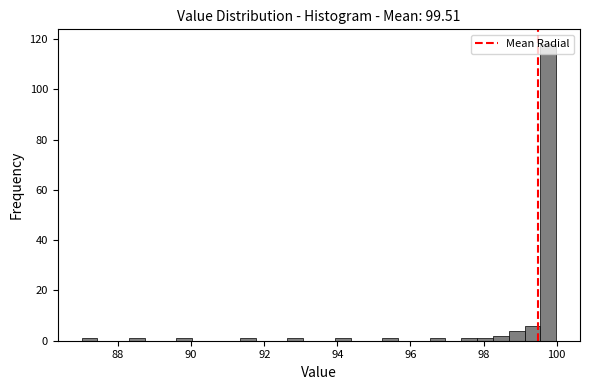

Read against the x-axis, roughly where is the centre of the tallest bar?

99.8